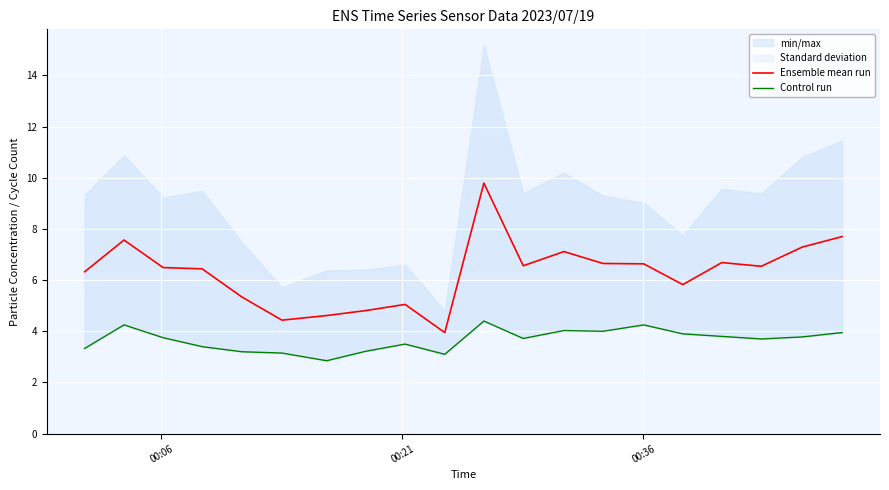

What is the smallest value displayed?

2.9